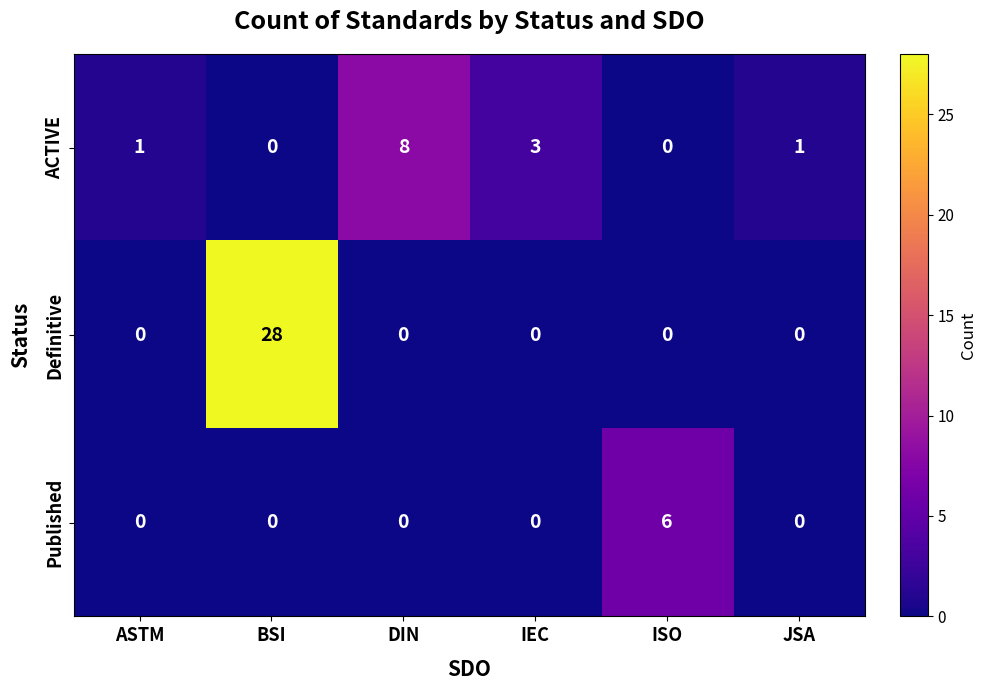

Which series has the widest spread of values?

Definitive